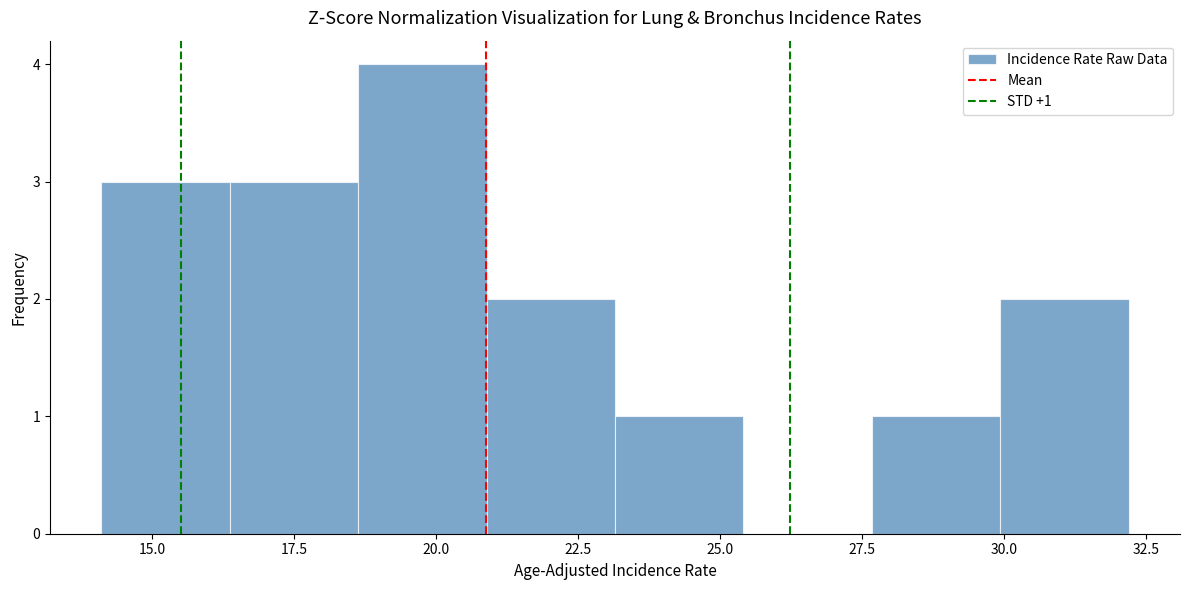

Which range on the x-axis has the tallest bar?

18.5 to 21.0